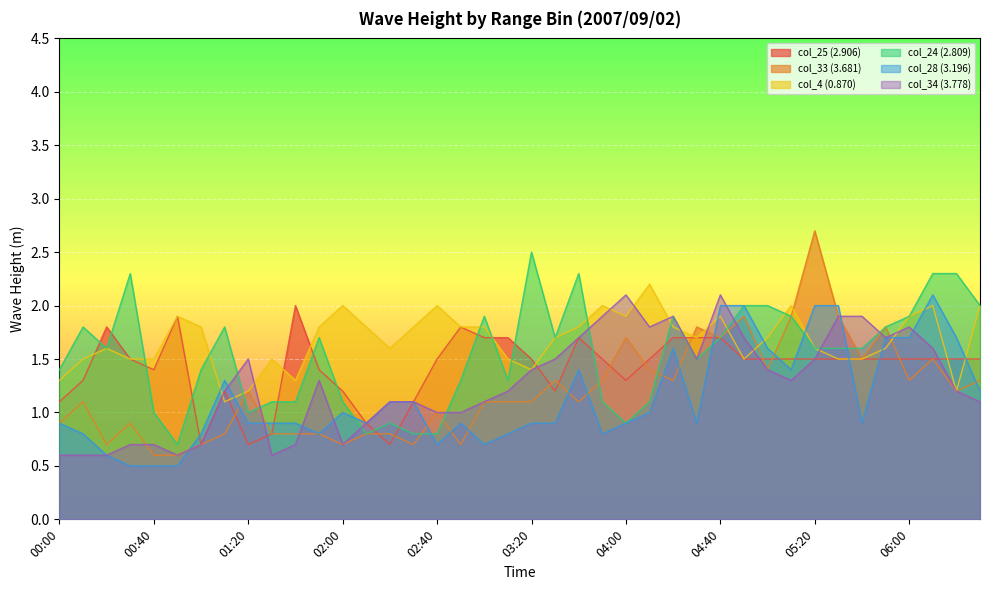

At which label does col_28 (3.196) reach its minimum?

00:30